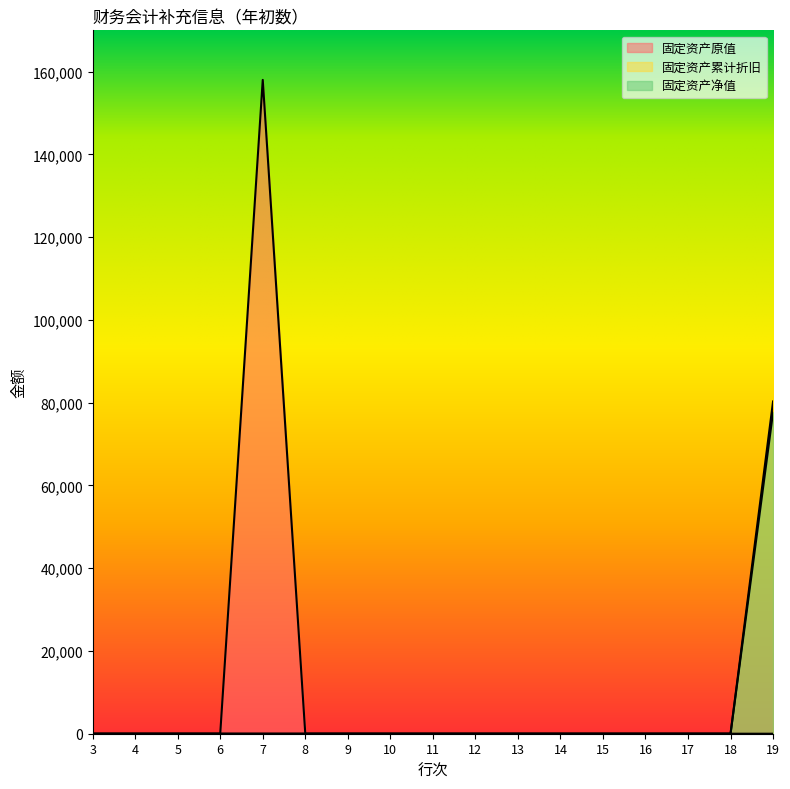

Does the chart display data point markers on the line(s)?

No